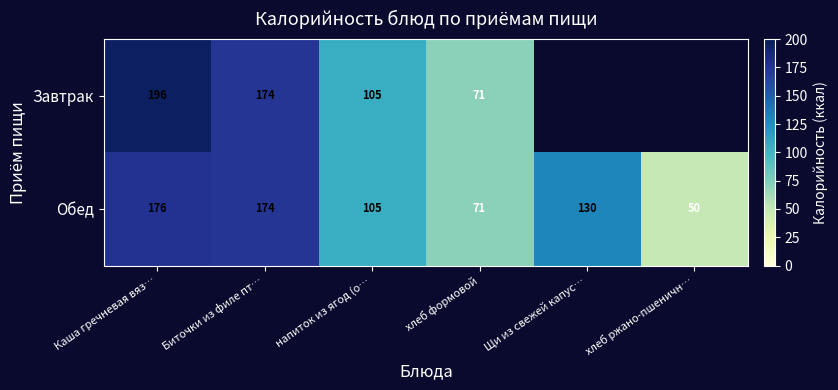

List the labels in order of Обед value, smallest first.

хлеб ржано-пшеничн…, хлеб формовой, напиток из ягод (о…, Щи из свежей капус…, Биточки из филе пт…, Каша гречневая вяз…